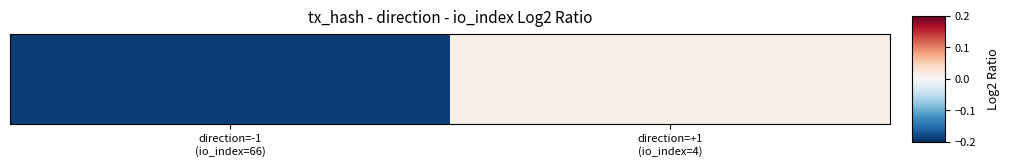

List the labels in order of value, smallest first.

direction=-1
(io_index=66), direction=+1
(io_index=4)